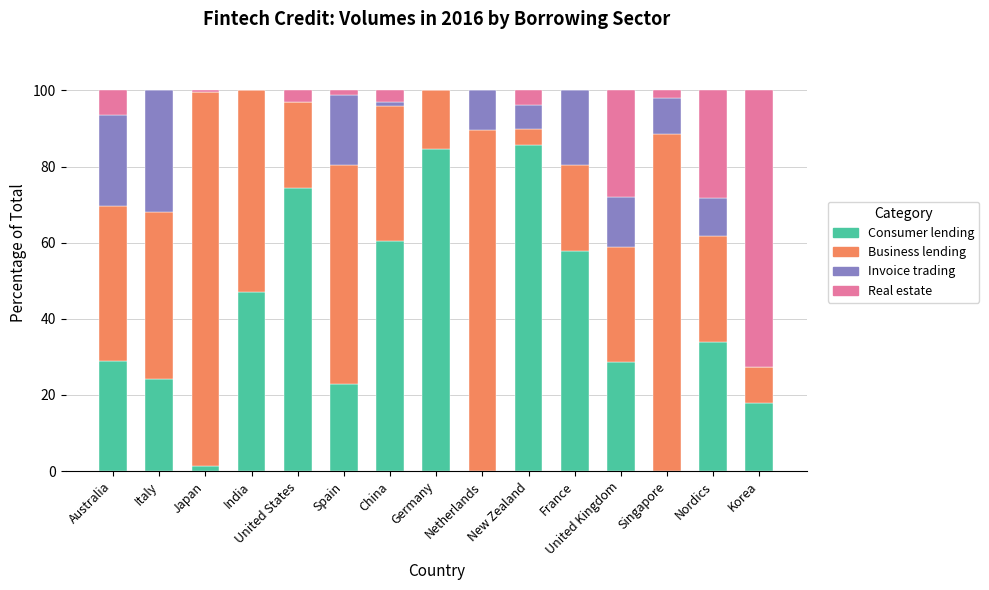

The Consumer lending series shows 84.5 at Germany. True or false?

True